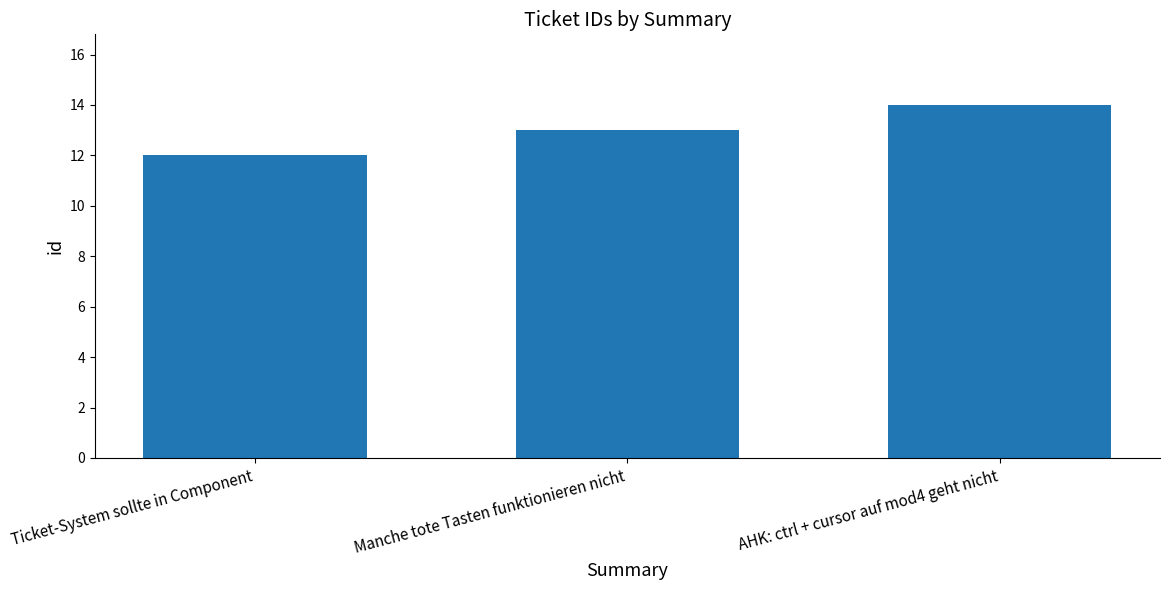

What is the difference between the maximum and second lowest values?

1